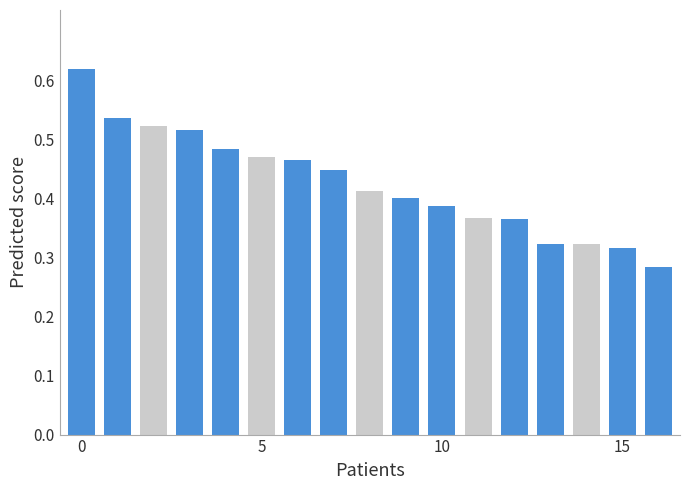

How many values are between 0 and 1?

17